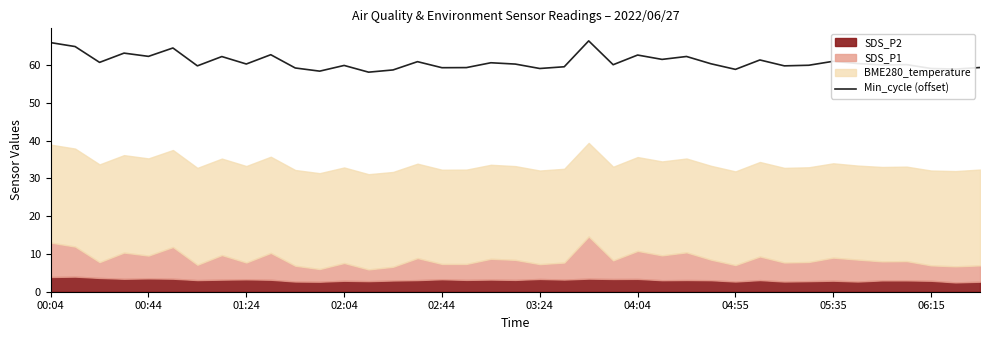

What is the value of the 23rd point from the left?

66.4